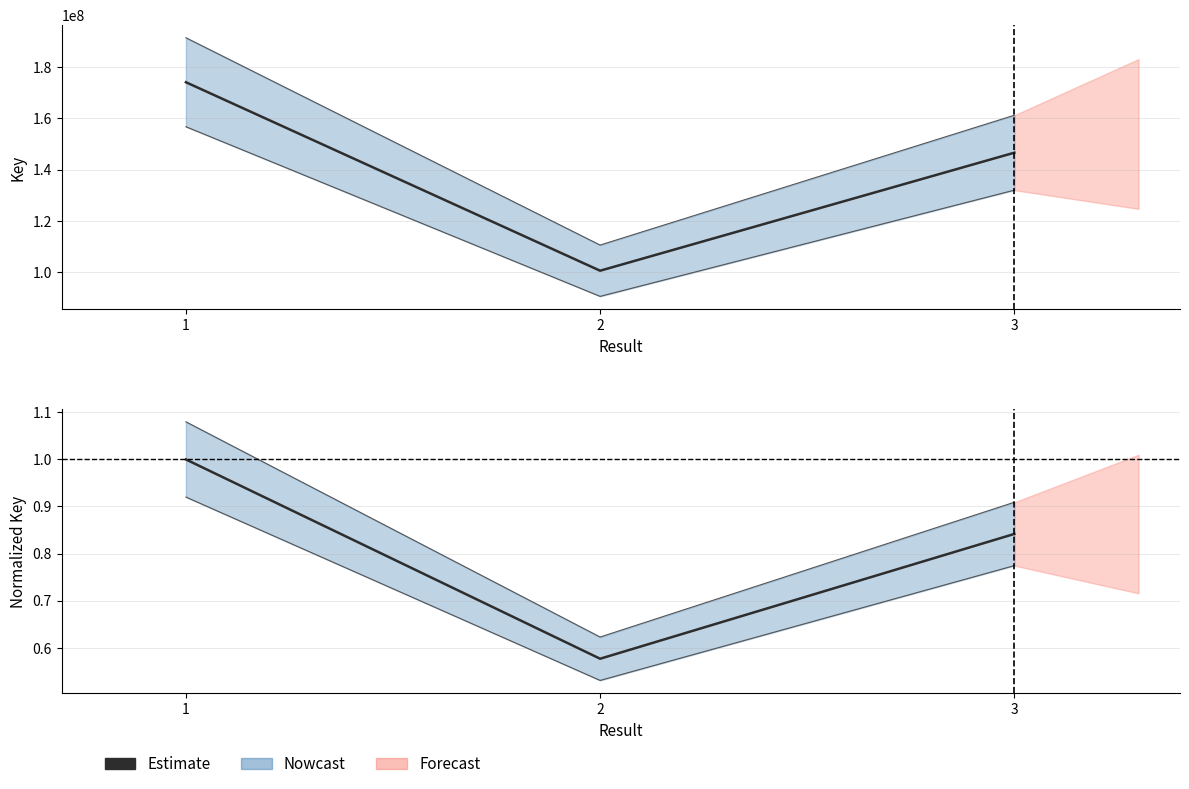

What is the difference between the maximum and second lowest values?

0.2